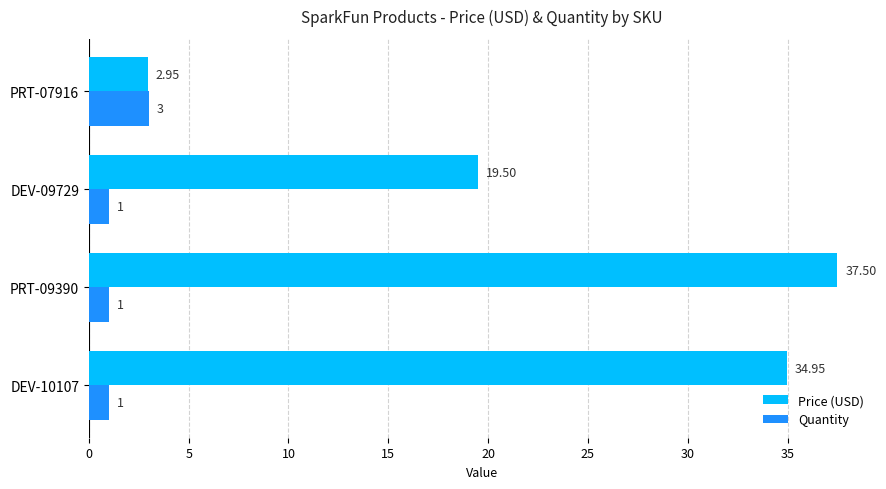

What is the difference between the maximum and minimum values in the Quantity series?

2.0